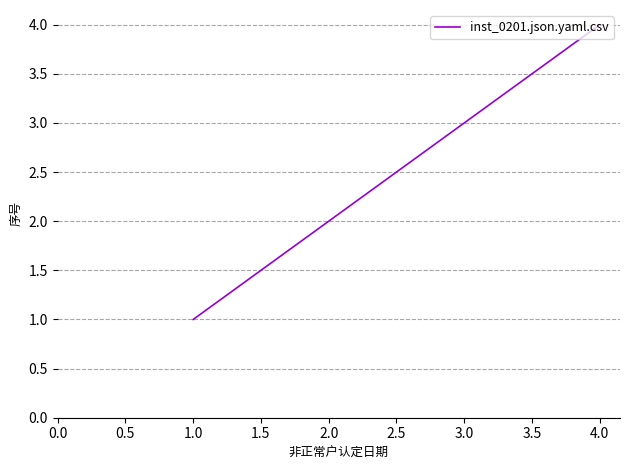

How many categories are shown in the chart?

4